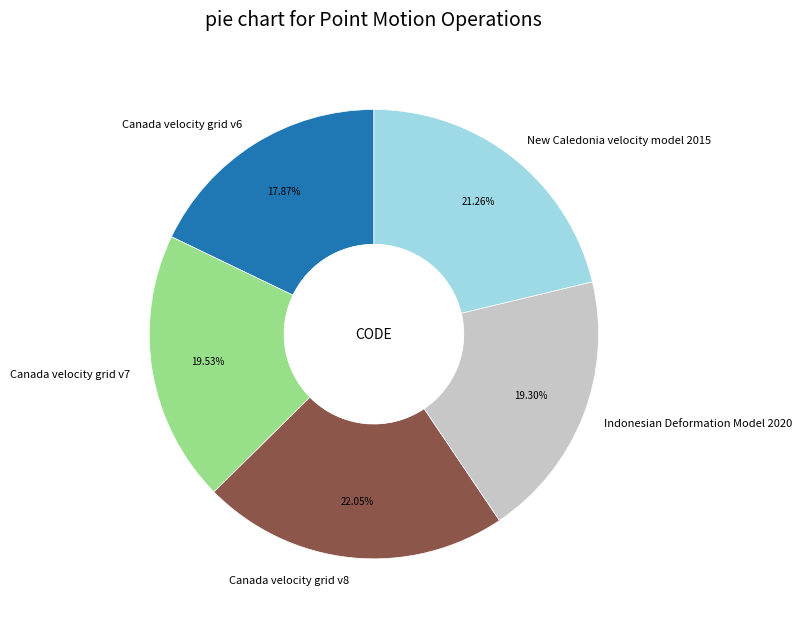

What is the total percentage of Canada velocity grid v6 and New Caledonia velocity model 2015?

39.1%